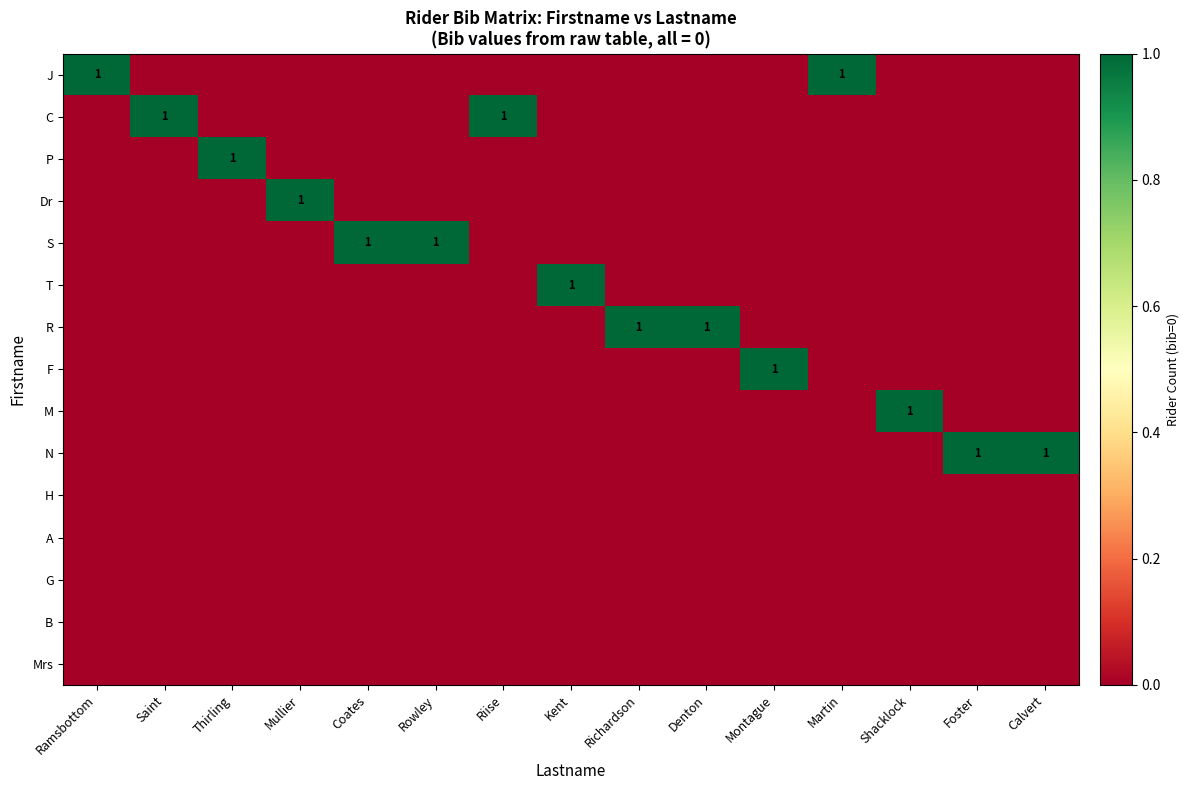

Is it true that C equals 2 at Saint?

False